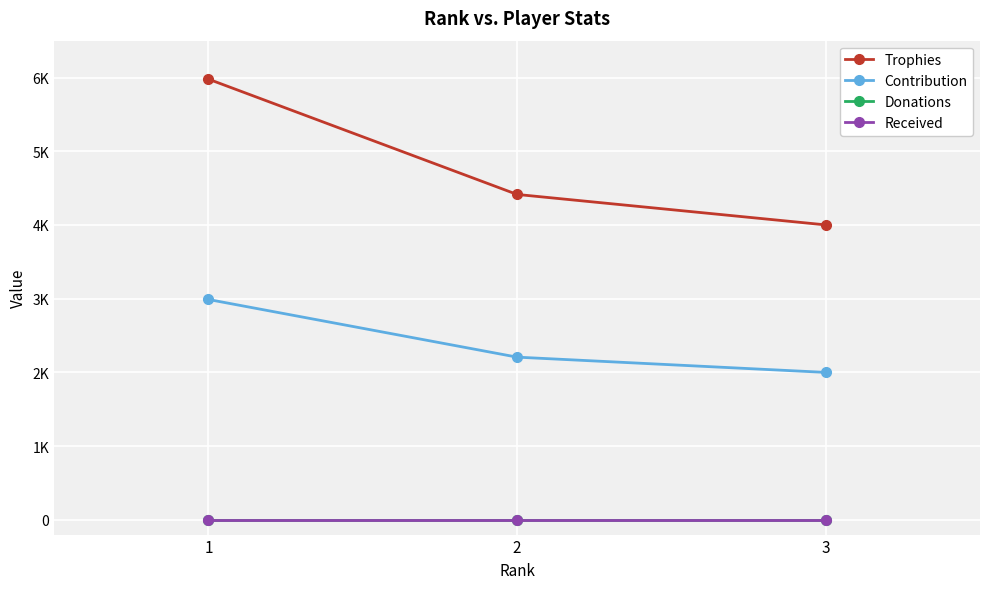

Is it true that Donations equals 0 at 1?

True